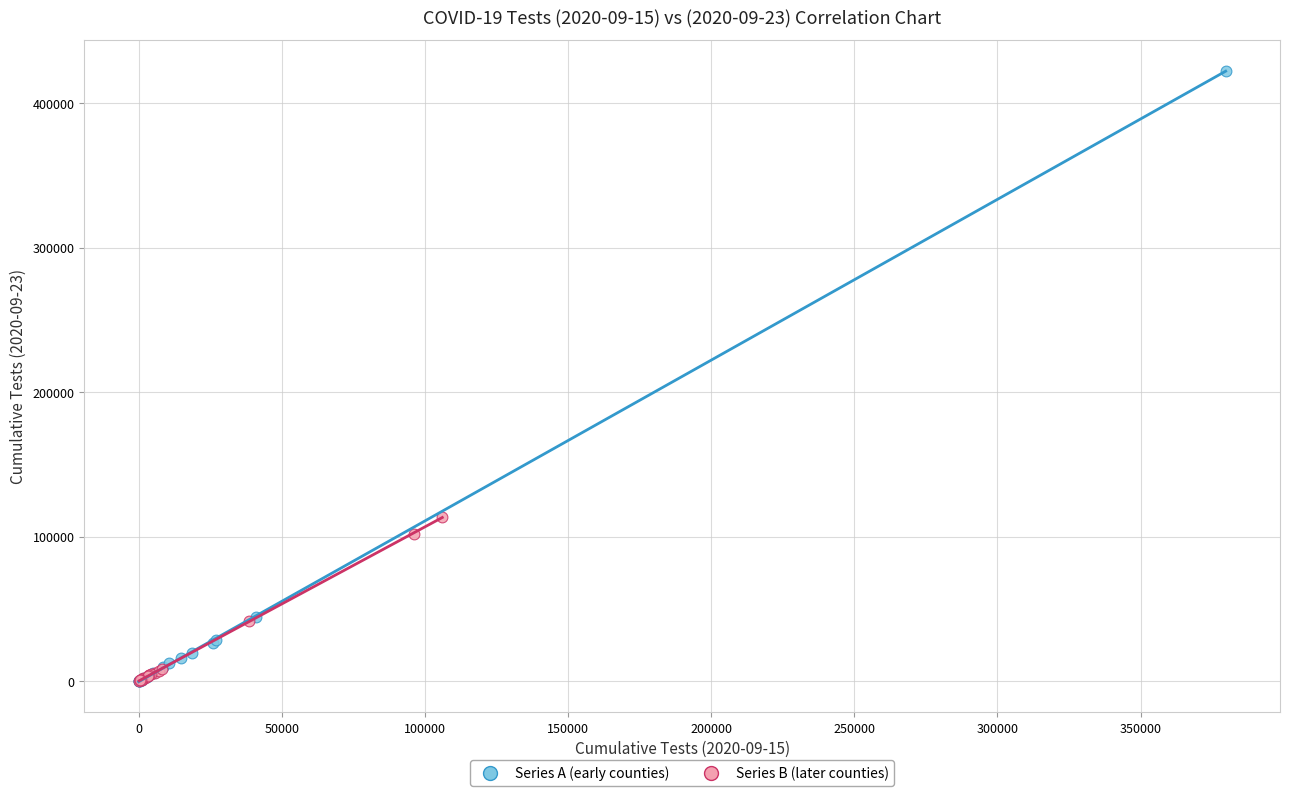

What are all the series names shown in the legend?

Series A (early counties), Series B (later counties)